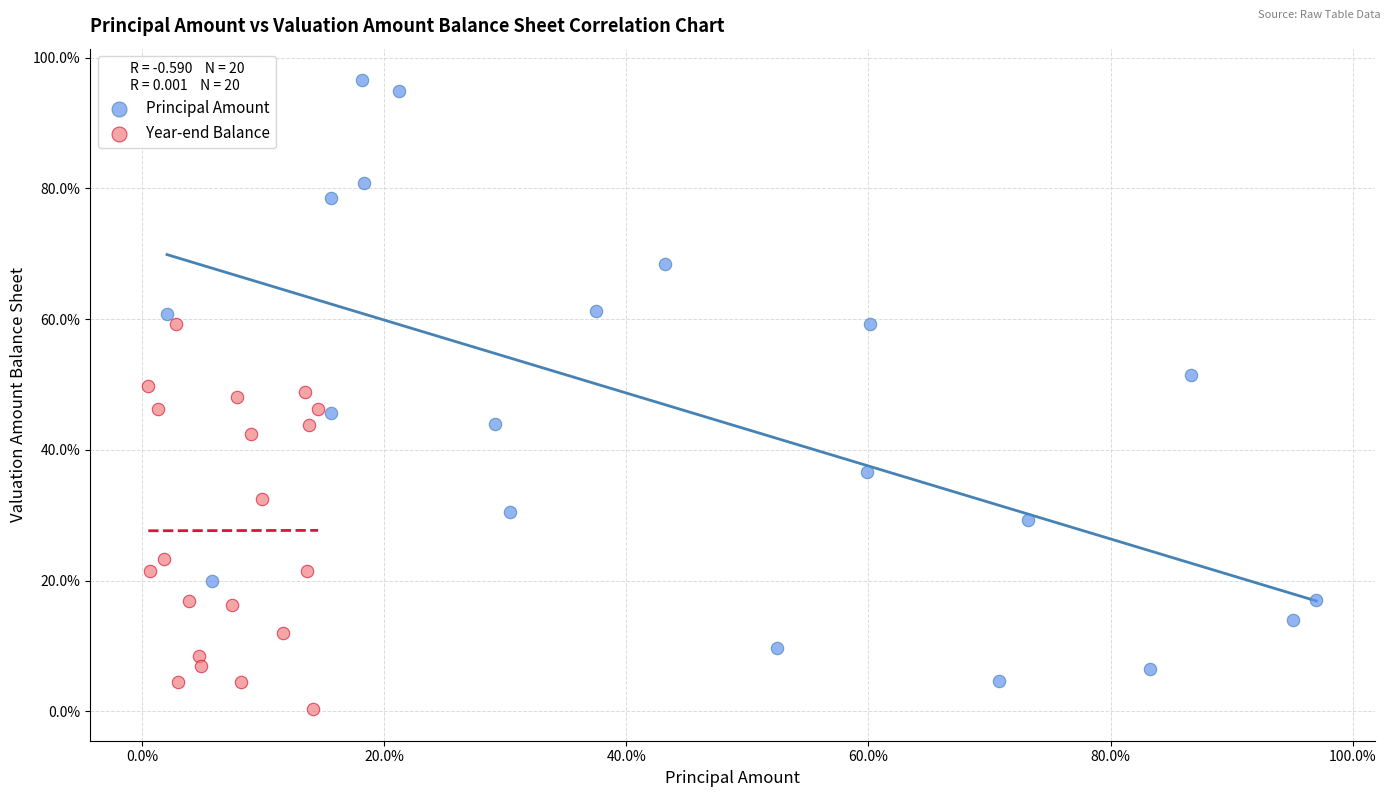

Which series contains the highest Y value?

Principal Amount